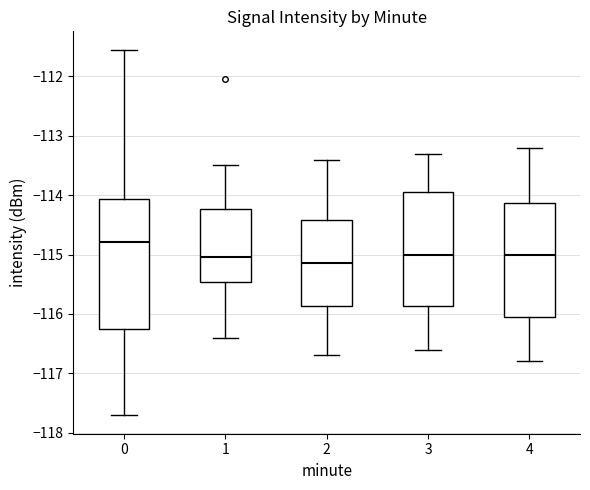

Reading left to right, transcribe this box plot: for each box, give where its median line is, the range the box spans, and where its two whiskers end, as read against the y-axis. The values are not printed on the chart, so give them approximately, as read against the axis.

0: median -114.8, box -116.2 to -114.1, whiskers -117.7 to -111.5
1: median -115.0, box -115.5 to -114.2, whiskers -116.4 to -113.5
2: median -115.1, box -115.9 to -114.4, whiskers -116.7 to -113.4
3: median -115.0, box -115.9 to -113.9, whiskers -116.6 to -113.3
4: median -115.0, box -116.0 to -114.1, whiskers -116.8 to -113.2